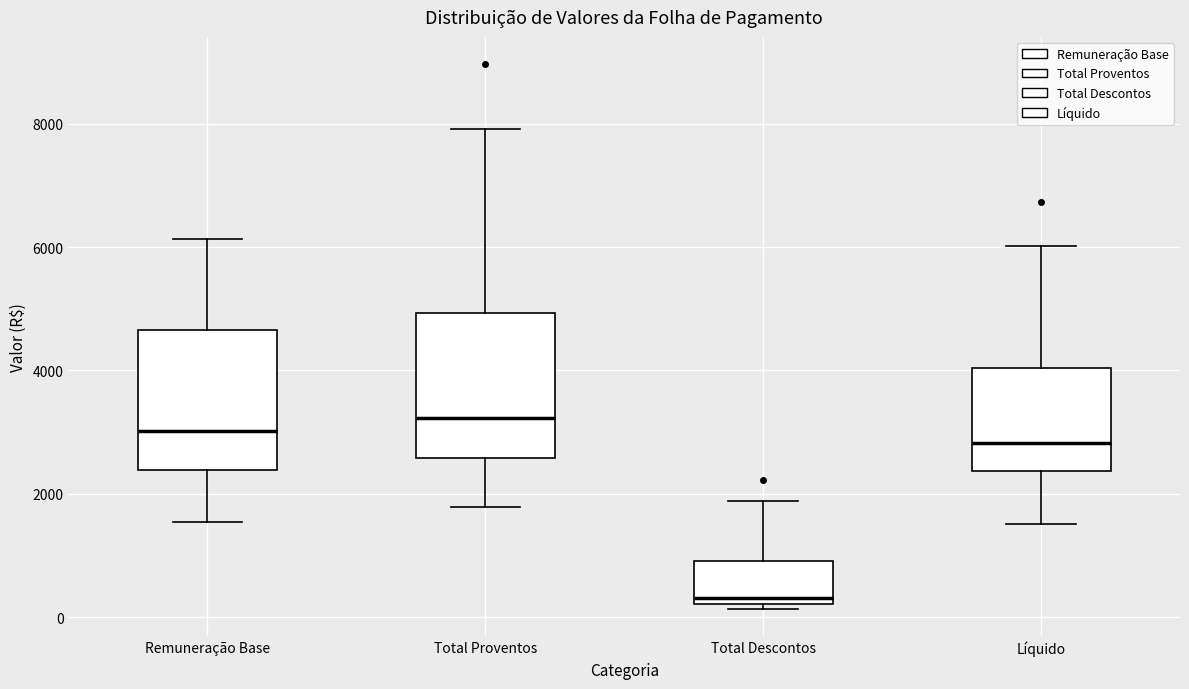

Which box has the lowest median line?

Total Descontos